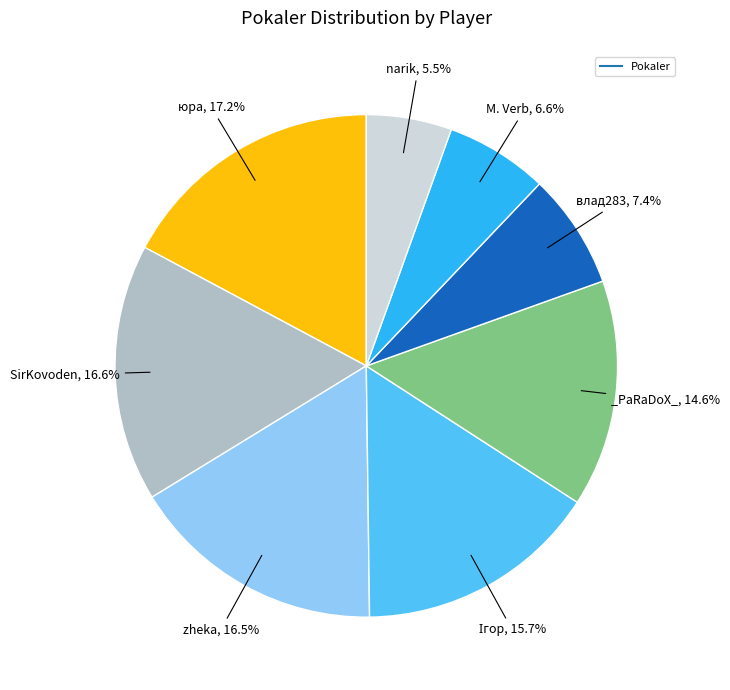

Is there any slice that represents more than half of the pie?

No